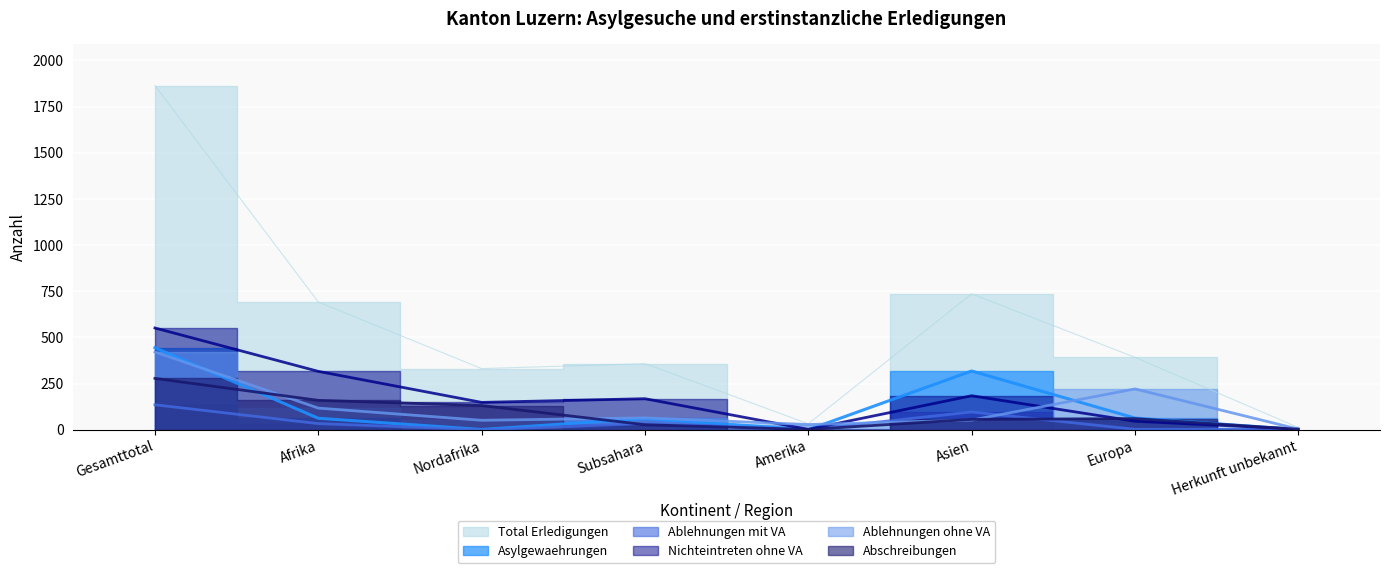

What is the difference between the maximum and minimum values in the Asylgewaehrungen series?

444